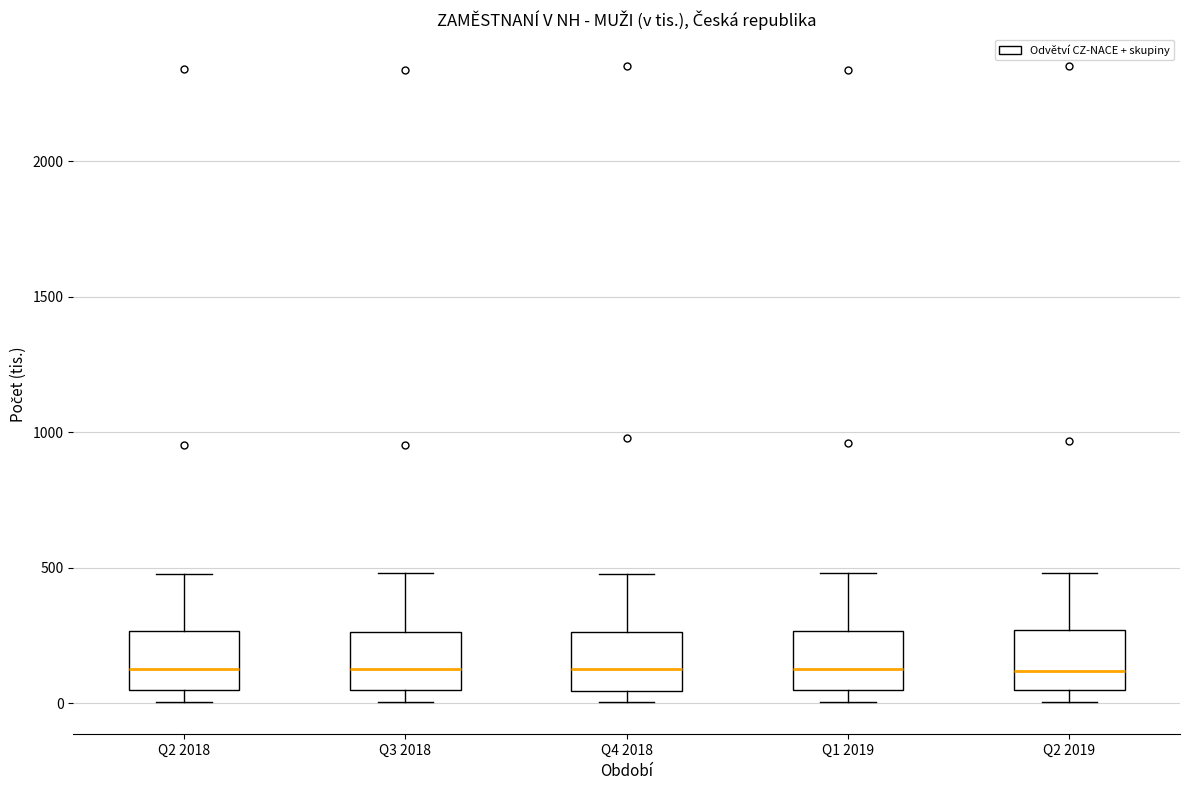

Reading left to right, read every box against the y-axis: the position of its median line, the range the box covers, and the ends of its whiskers. The values are not printed on the chart, so give them approximately, as read against the axis.

Q2 2018: median 150, box 50 to 250, whiskers 0 to 450
Q3 2018: median 150, box 50 to 250, whiskers 0 to 500
Q4 2018: median 150, box 50 to 250, whiskers 0 to 500
Q1 2019: median 100, box 50 to 250, whiskers 0 to 500
Q2 2019: median 100, box 50 to 250, whiskers 0 to 500